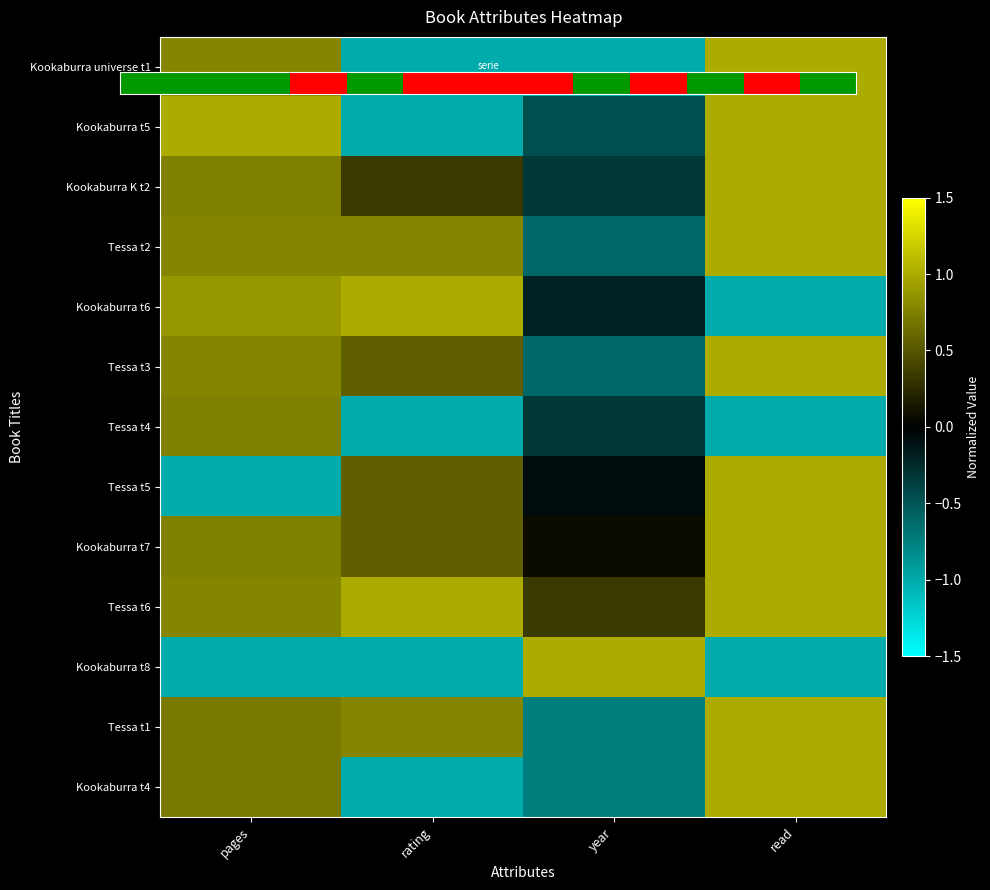

Which series has the largest total across all categories?

Tessa t6